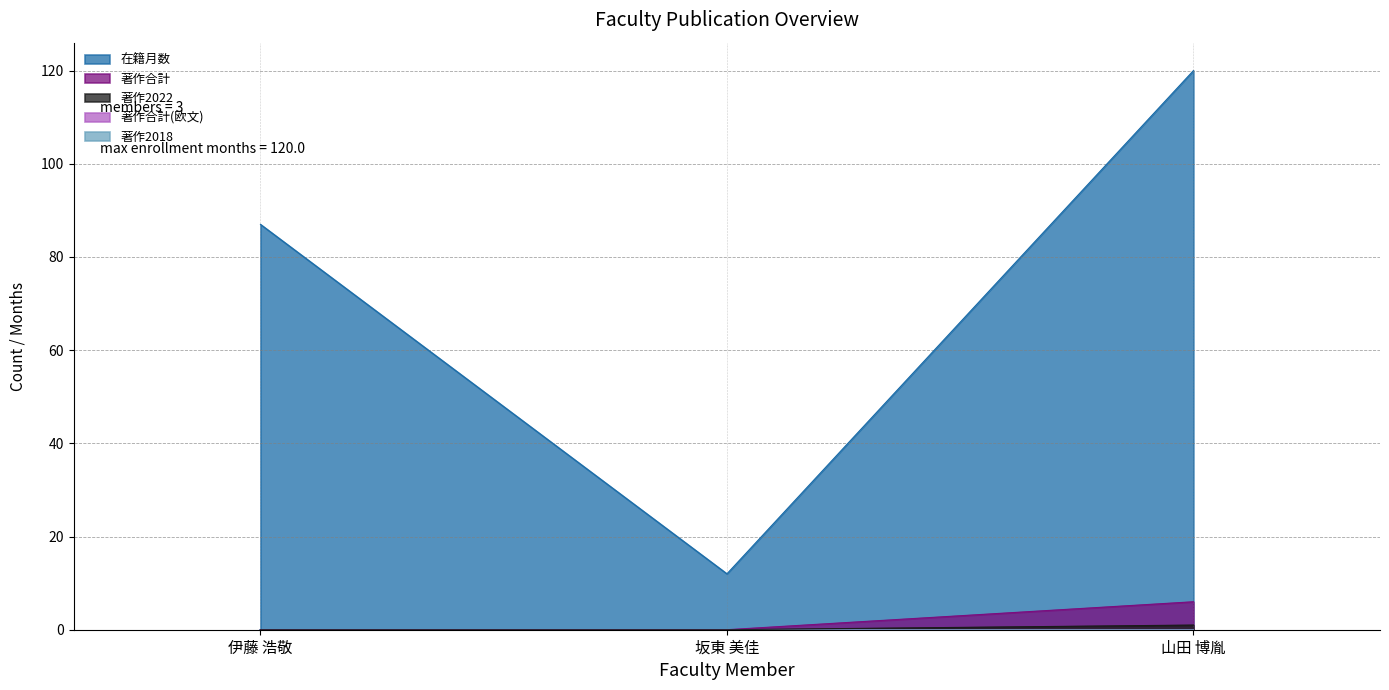

What is the label of the 3rd point from the right?

伊藤 浩敬